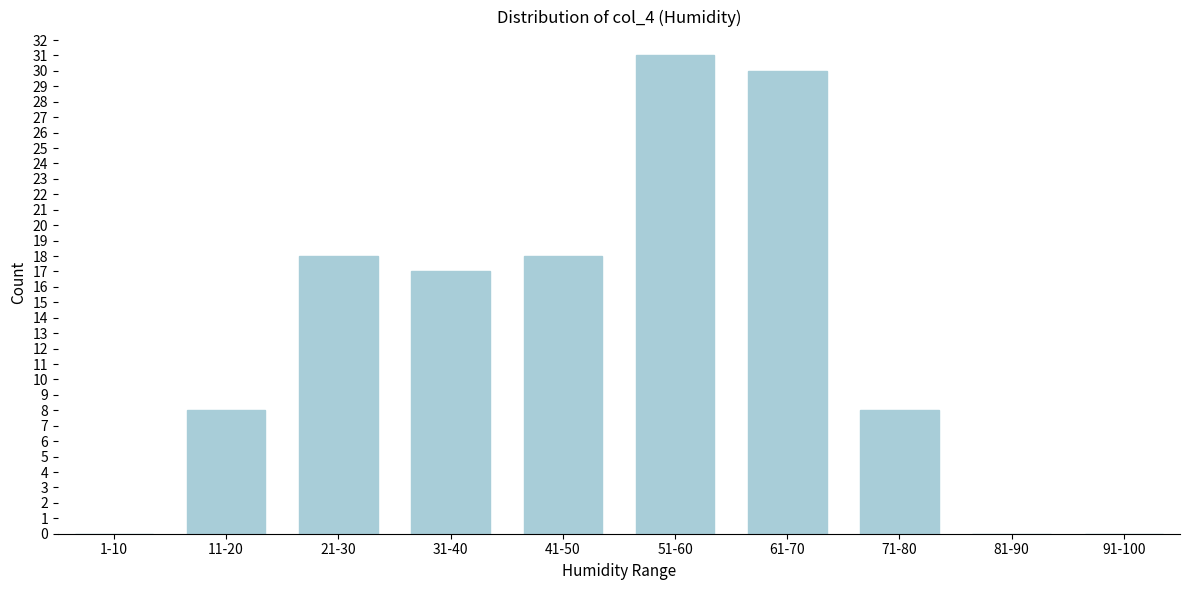

Reading left to right, what are all the values shown in this chart?

1-10=0	11-20=8	21-30=18	31-40=17	41-50=18	51-60=31	61-70=30	71-80=8	81-90=0	91-100=0